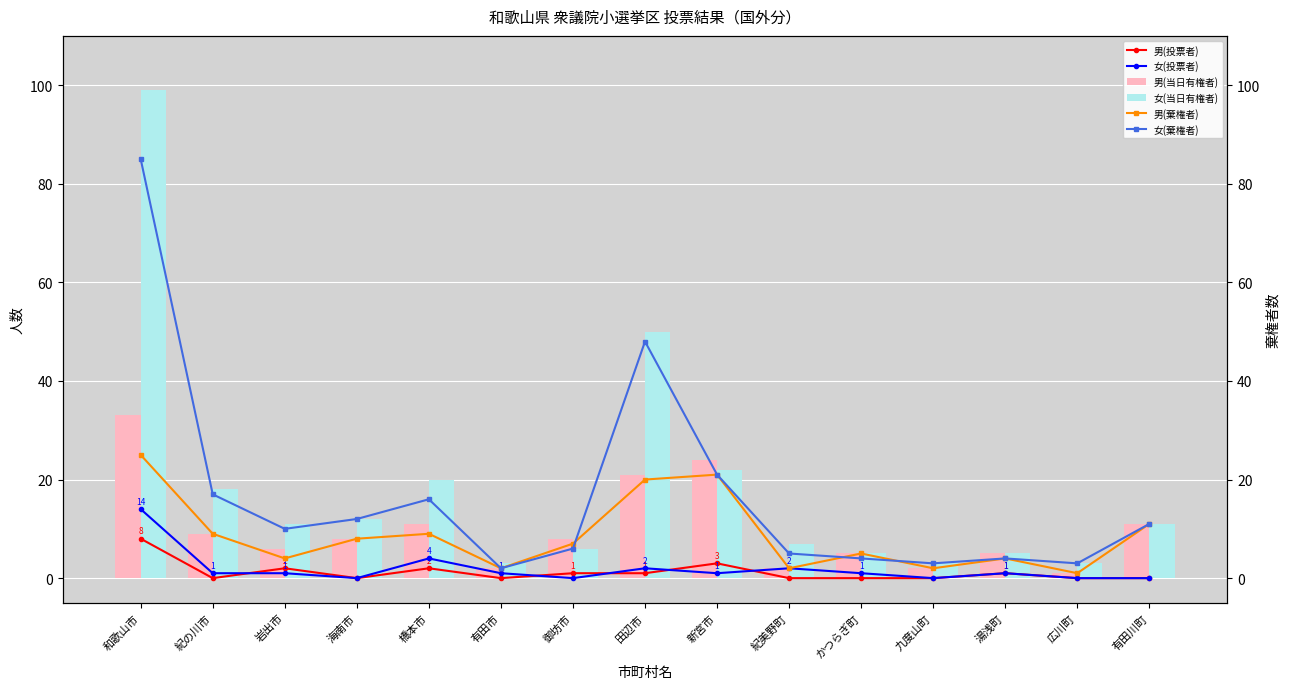

At which category is the sum across all series the highest?

和歌山市